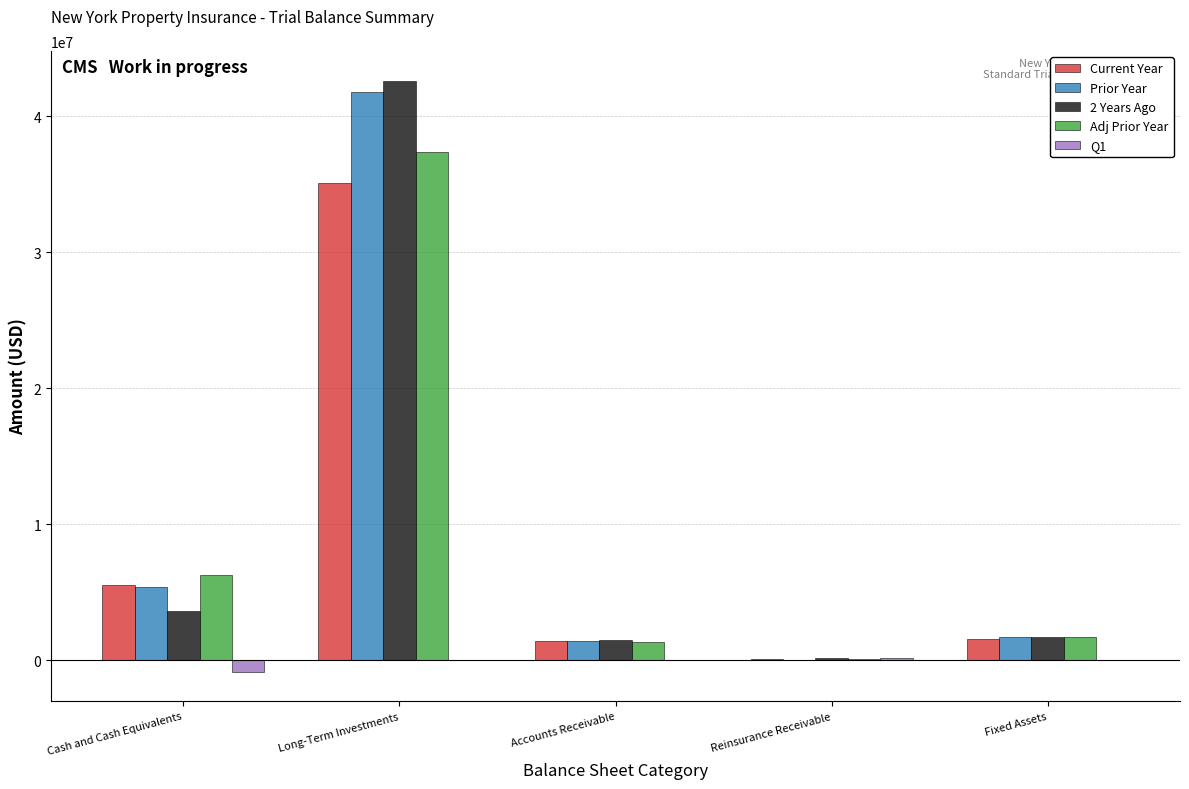

Which category has the highest value across all series?

Long-Term Investments